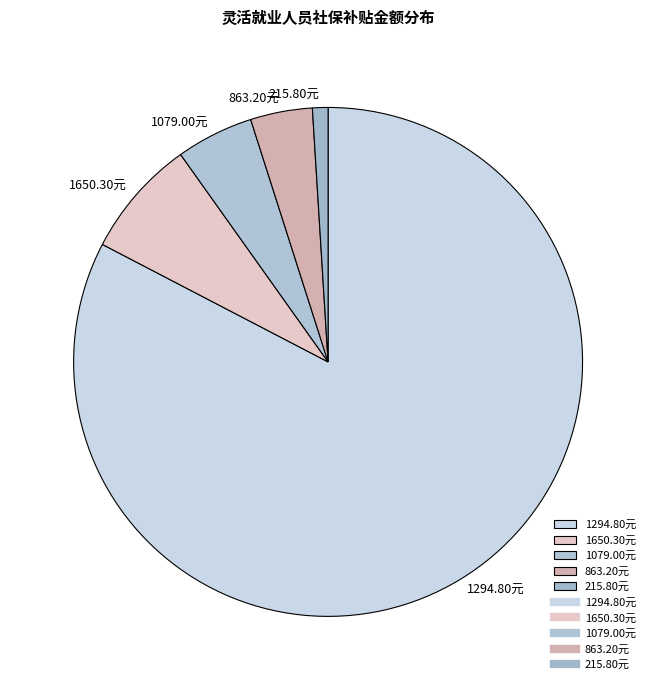

Approximately how many times larger is the value at 1650.30元 compared to 1079.00元?

1.5